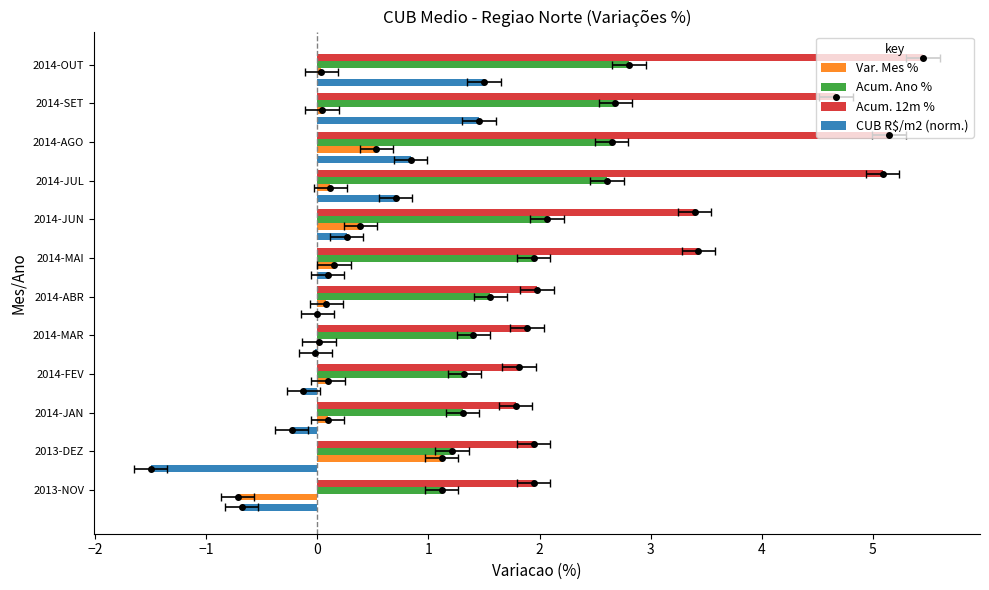

Is the value of Acum. Ano % at 2013-NOV greater than the value of CUB R$/m2 (norm.) at 2014-MAI?

Yes